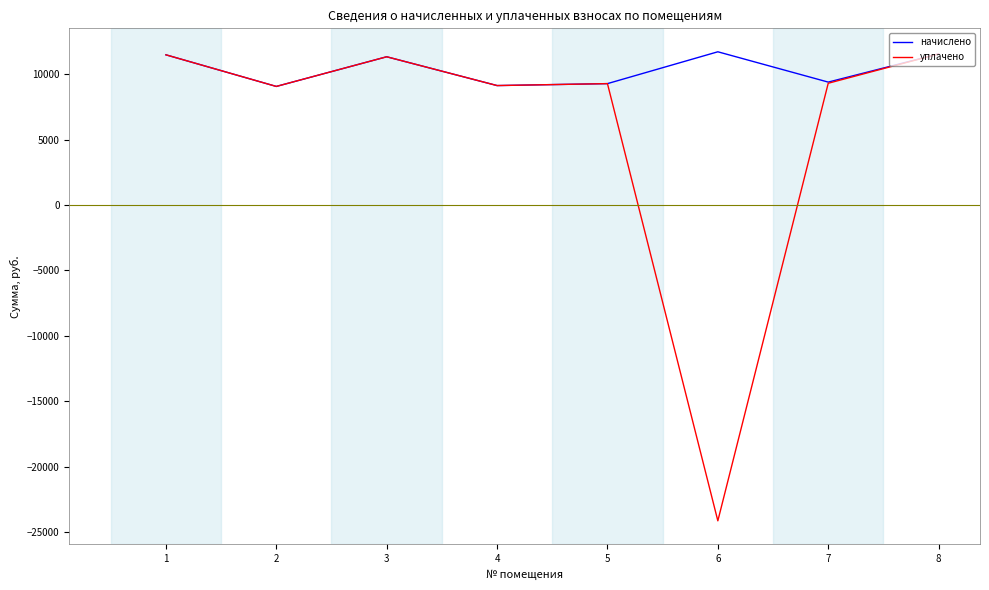

List the series in order of their overall mean, lowest first.

уплачено, начислено